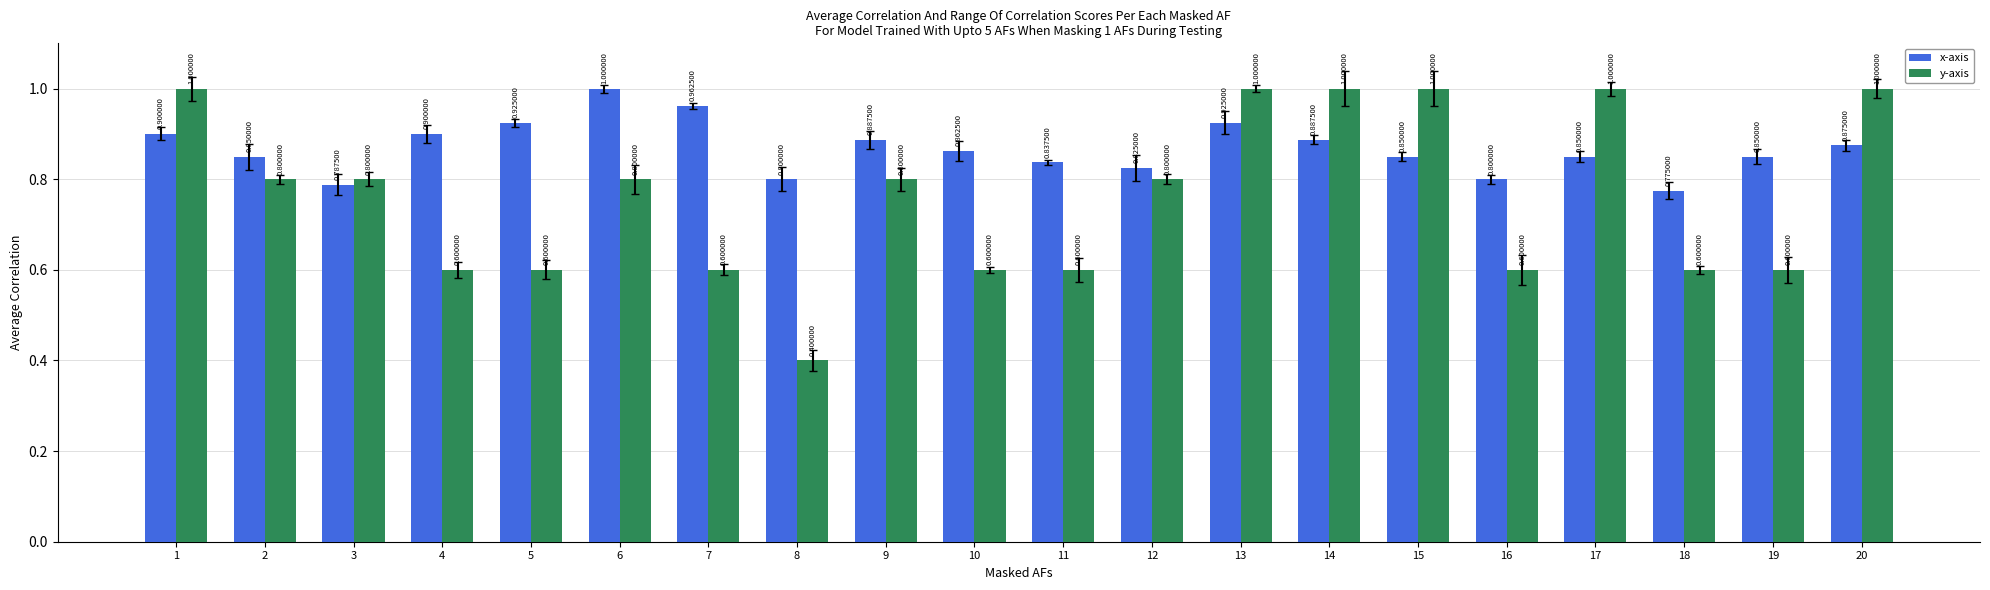

At which category is the sum across all series the highest?

13